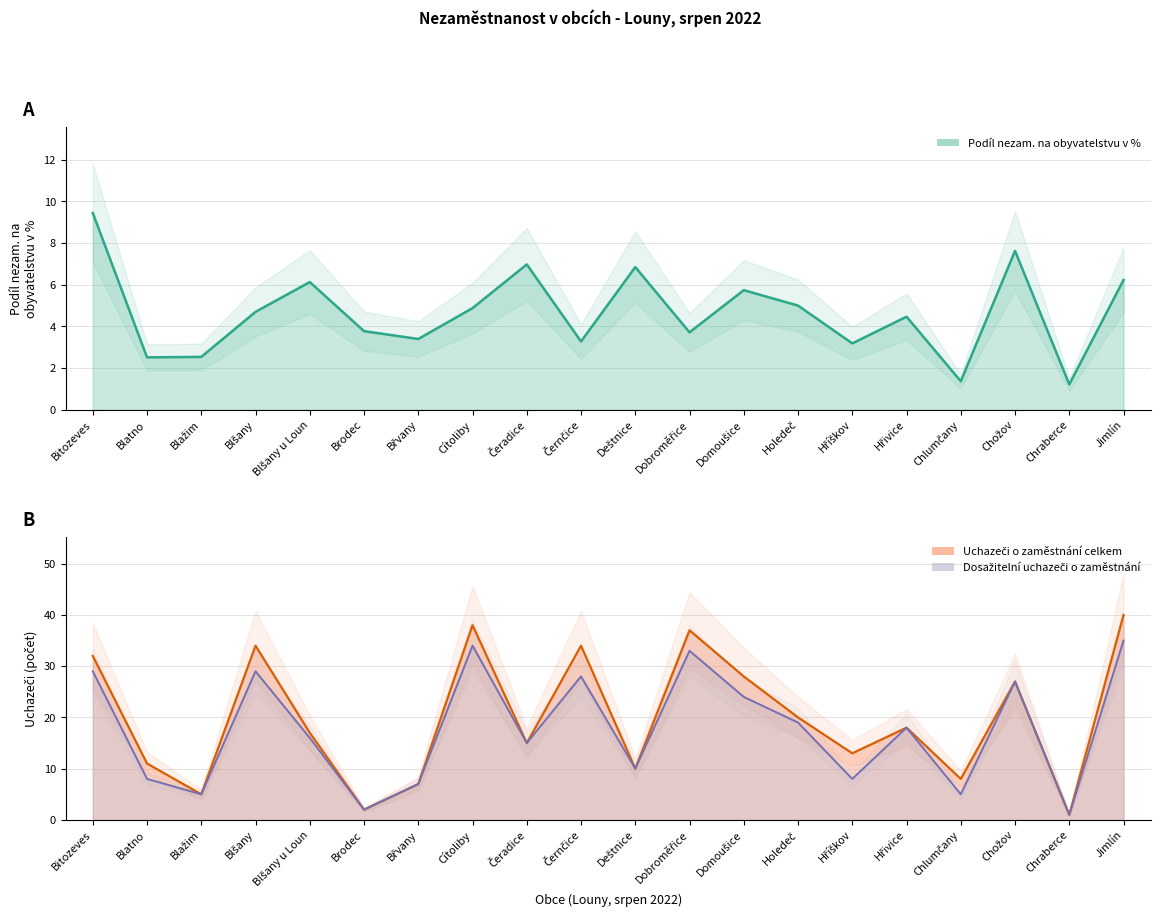

At which label does Uchazeči o zaměstnání celkem reach its minimum?

Chraberce